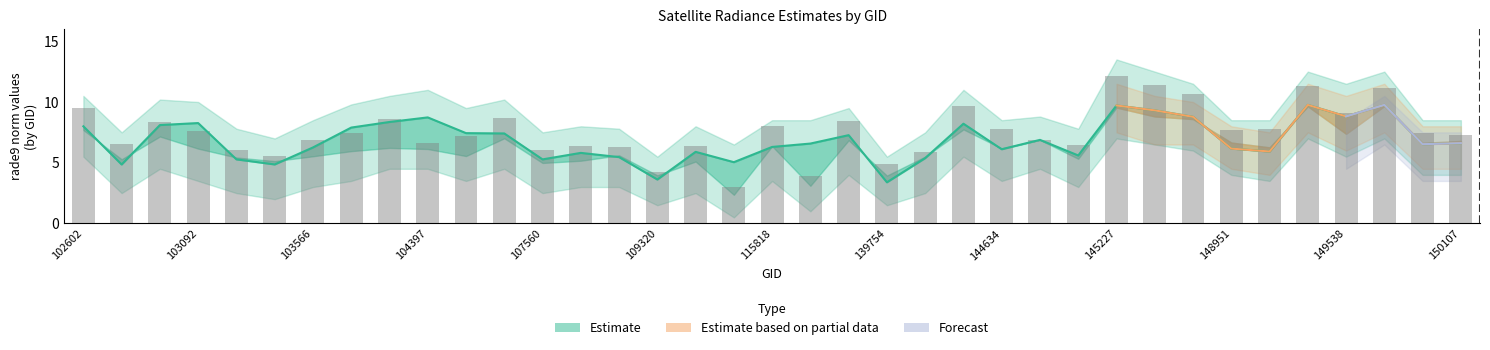

At which category is the sum across all series the highest?

145227